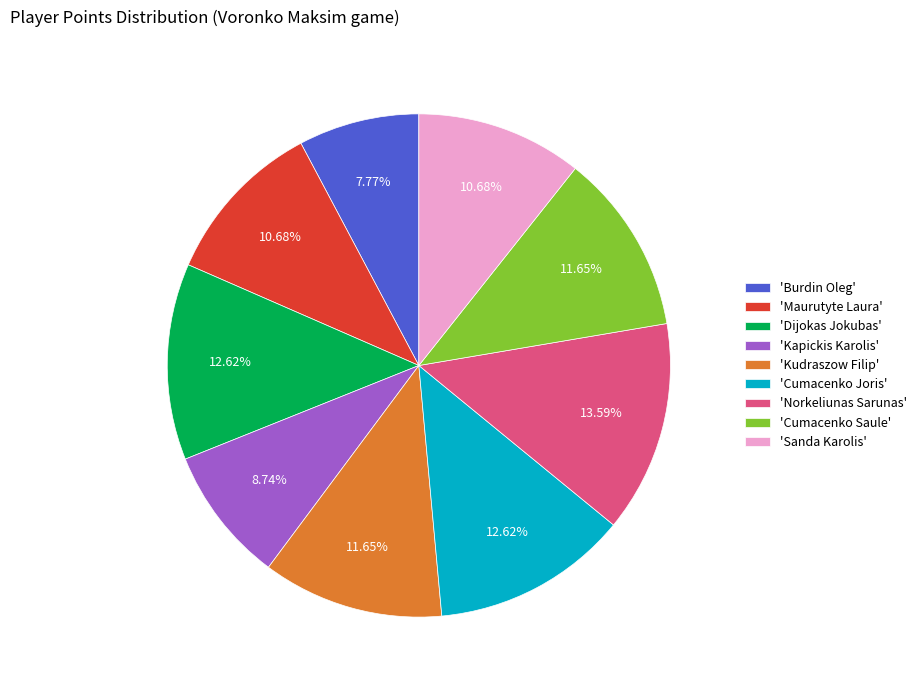

Approximately how many times larger is the value at 'Dijokas Jokubas' compared to 'Sanda Karolis'?

1.2